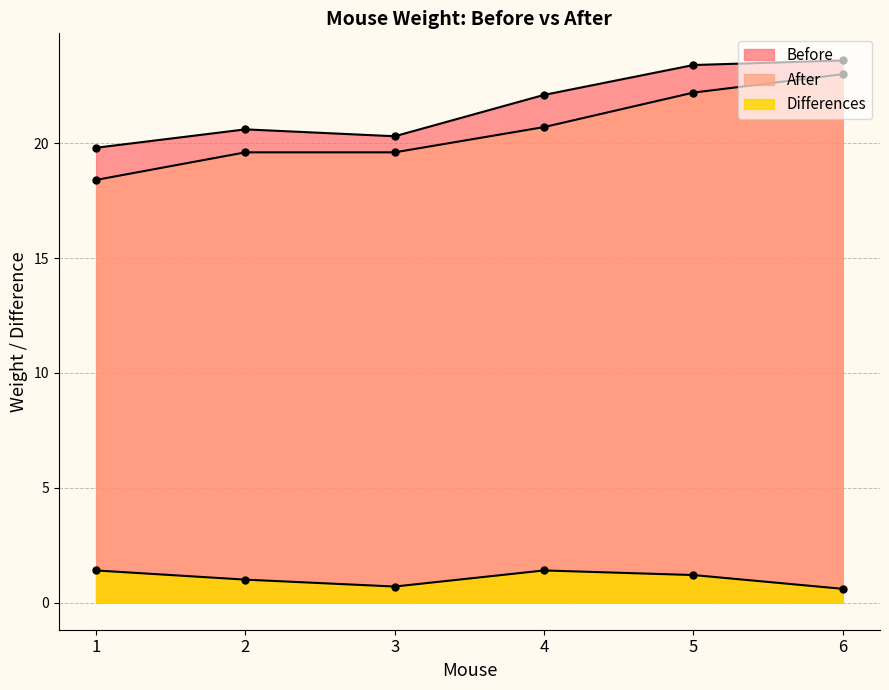

Reading left to right, list all the values displayed in this chart.

Before: 1=19.8	2=20.6	3=20.3	4=22.1	5=23.4	6=23.6
After: 1=18.4	2=19.6	3=19.6	4=20.7	5=22.2	6=23.0
Differences: 1=1.4	2=1.0	3=0.7	4=1.4	5=1.2	6=0.6